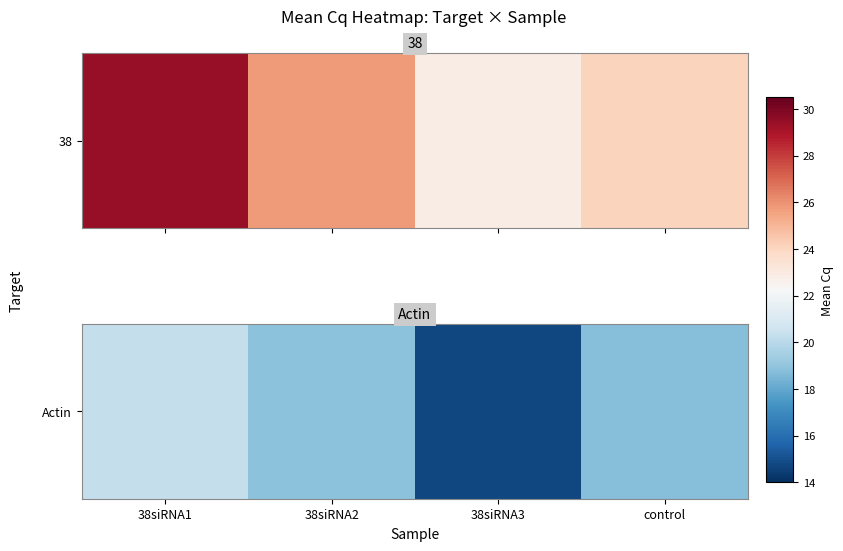

At which category does the chart reach its minimum across all series?

38siRNA3